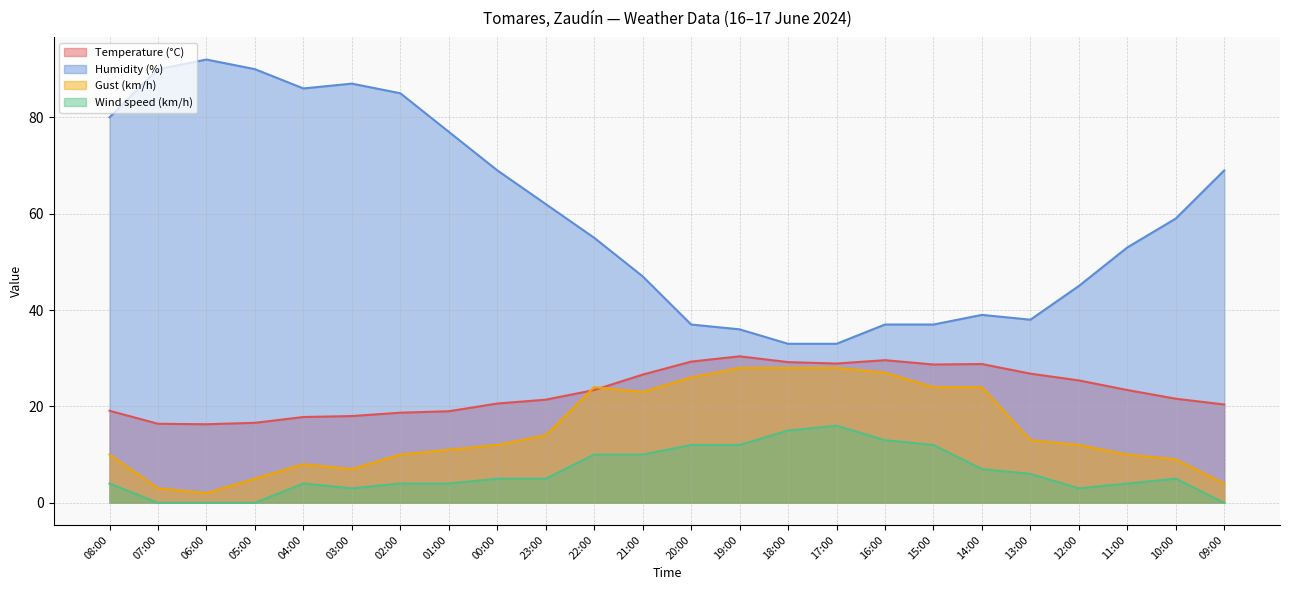

What is the label of the 5th point from the left?

04:00